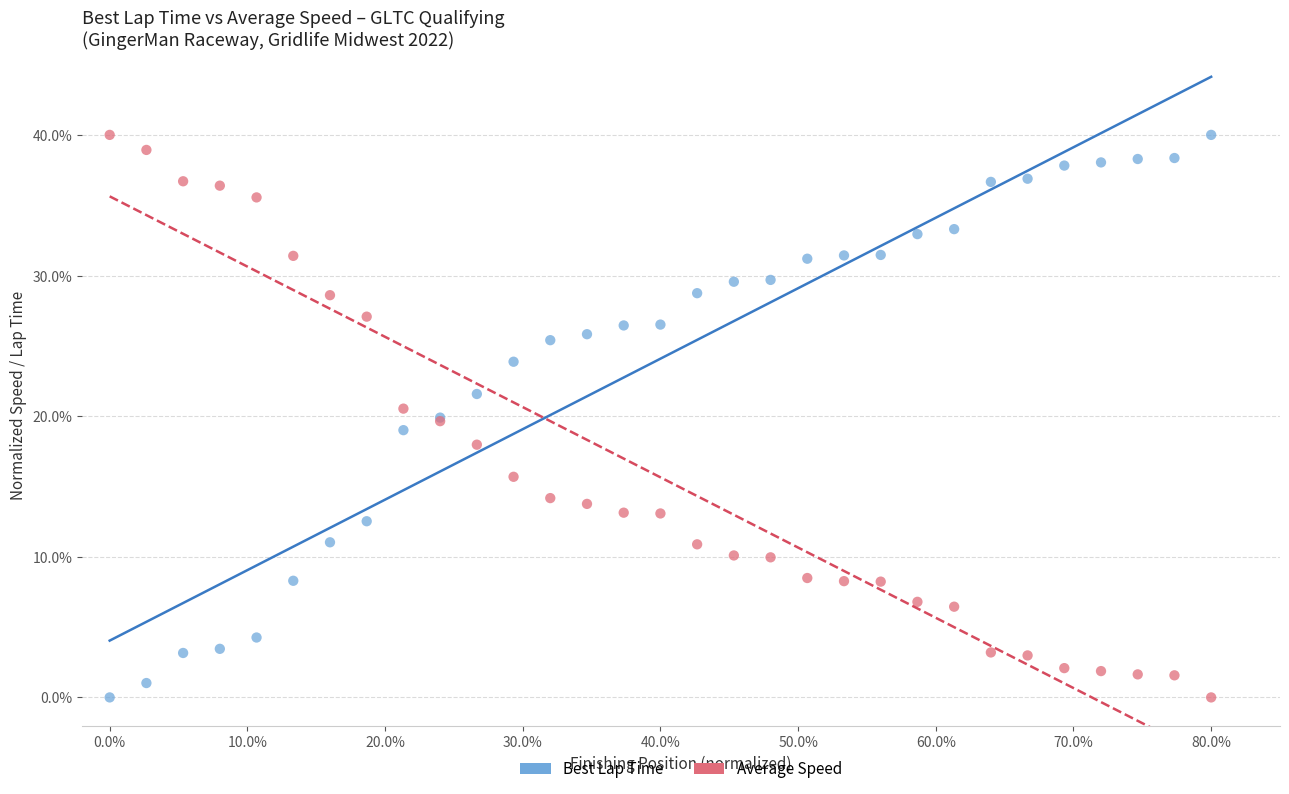

What are all the series names shown in the legend?

Best Lap Time, Average Speed